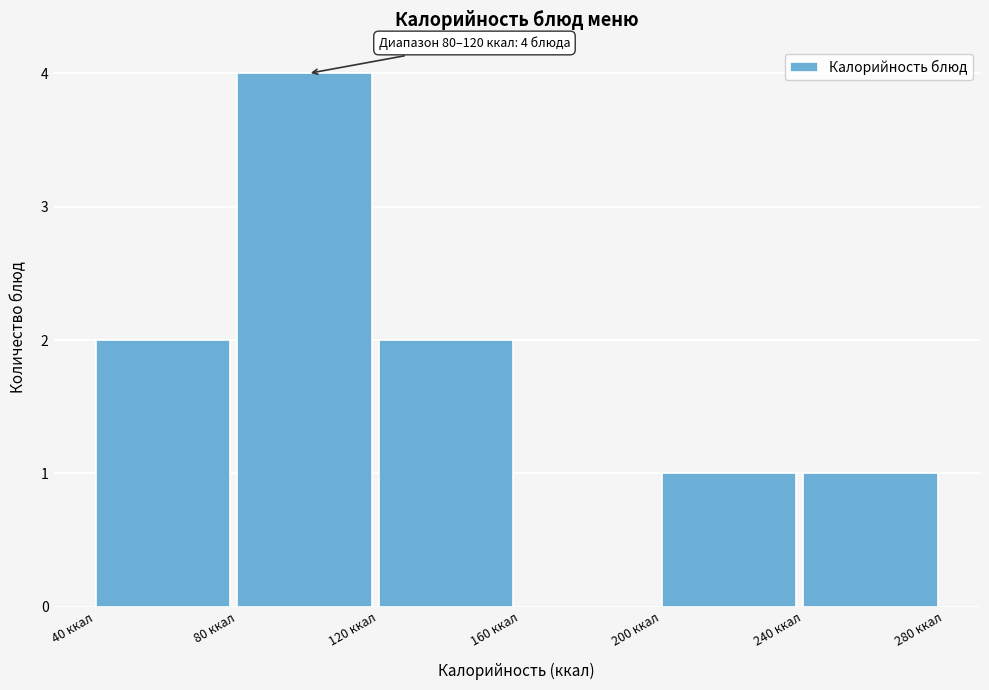

Over which range of the x-axis is the bar tallest?

80 to 120